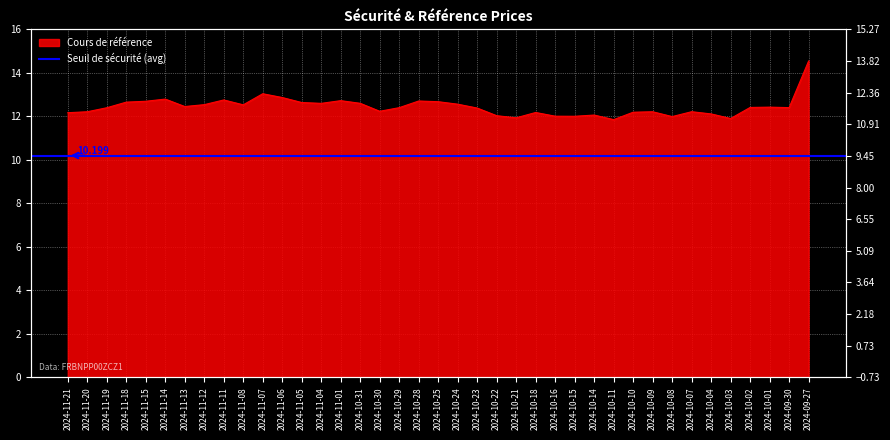

Where is the first local minimum?

2024-11-13